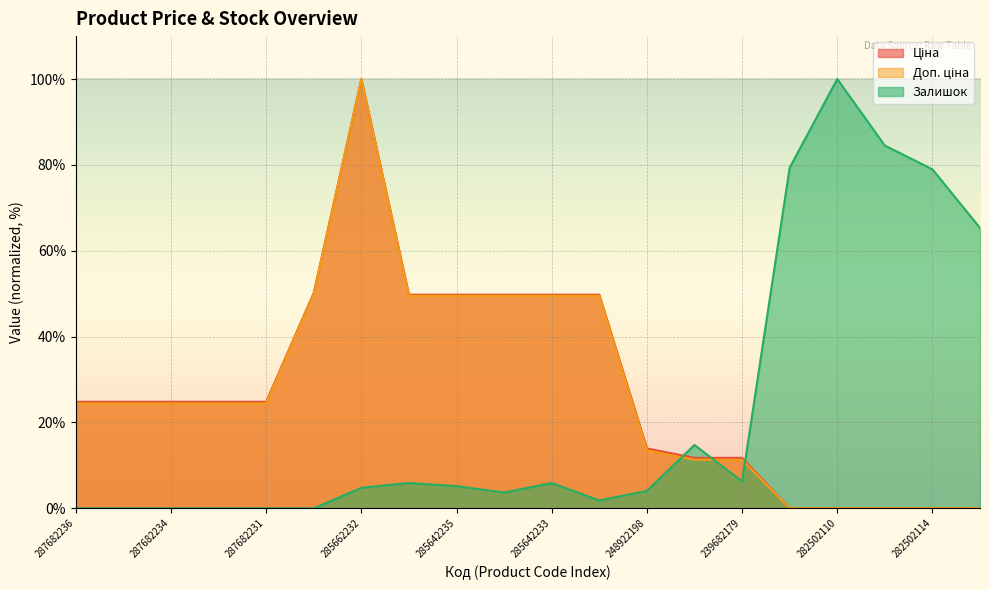

How many values in the Залишок series exceed 5?

10